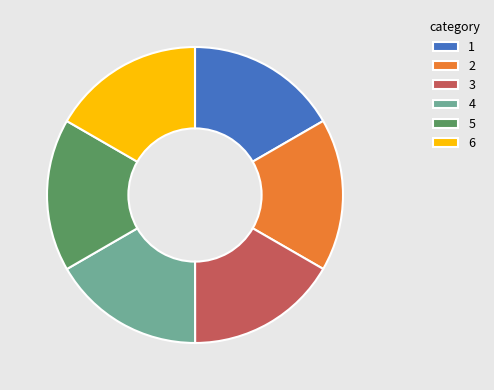

Is it true that 5 is 17% of the pie?

True